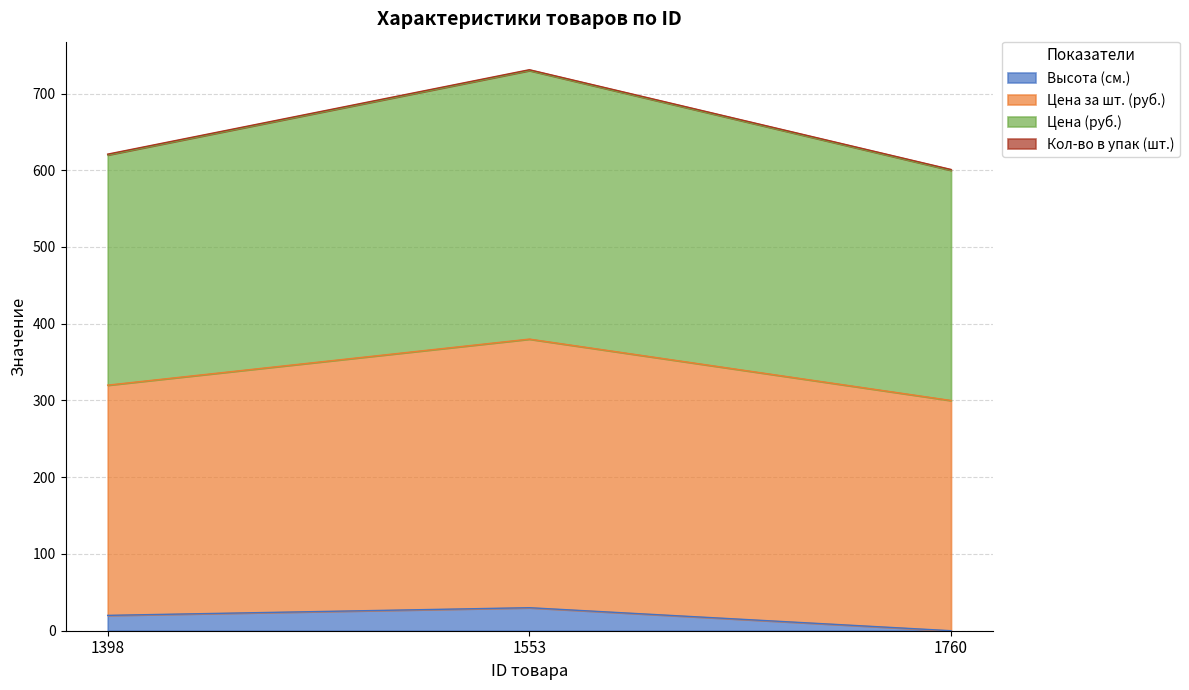

Does the chart have visible grid lines?

Yes